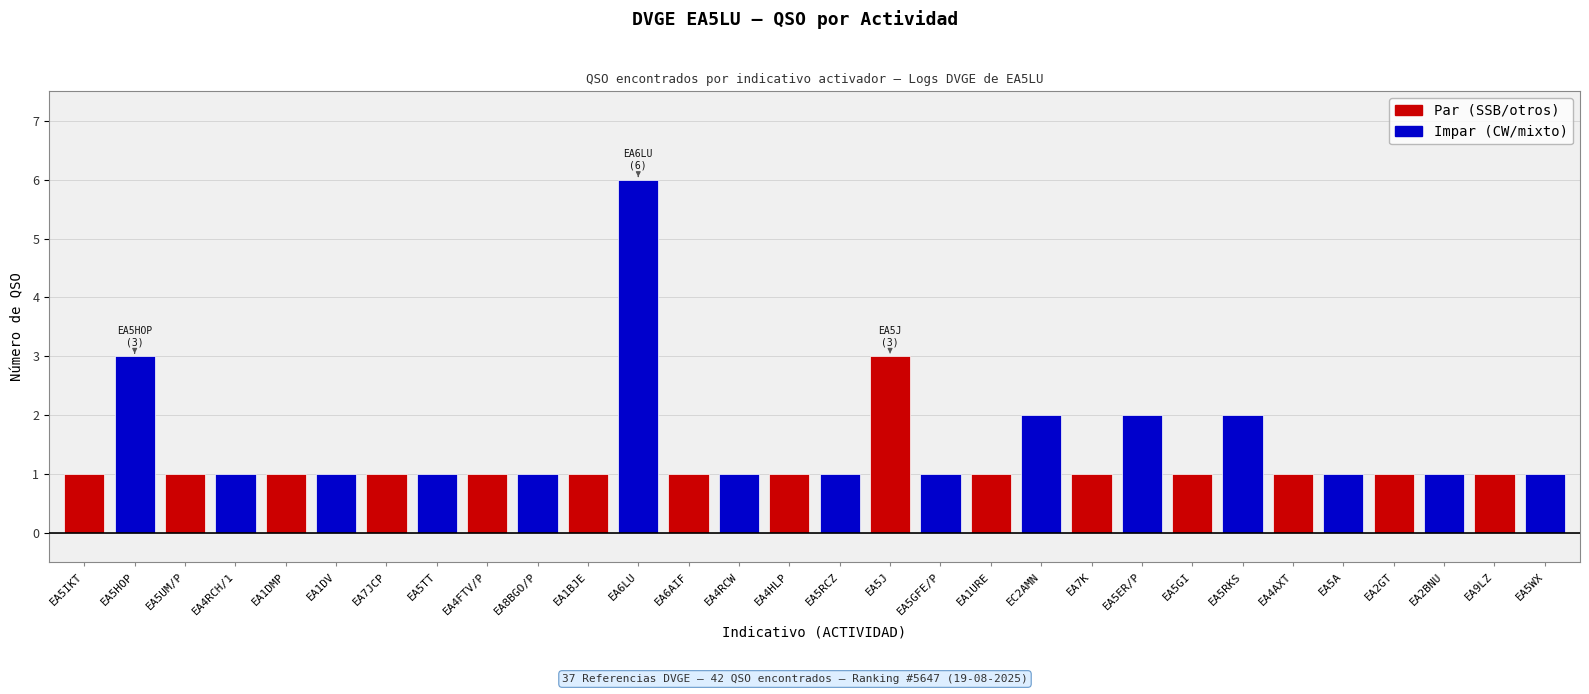

Which has a higher value, EA5RKS or EA6AIF?

EA5RKS